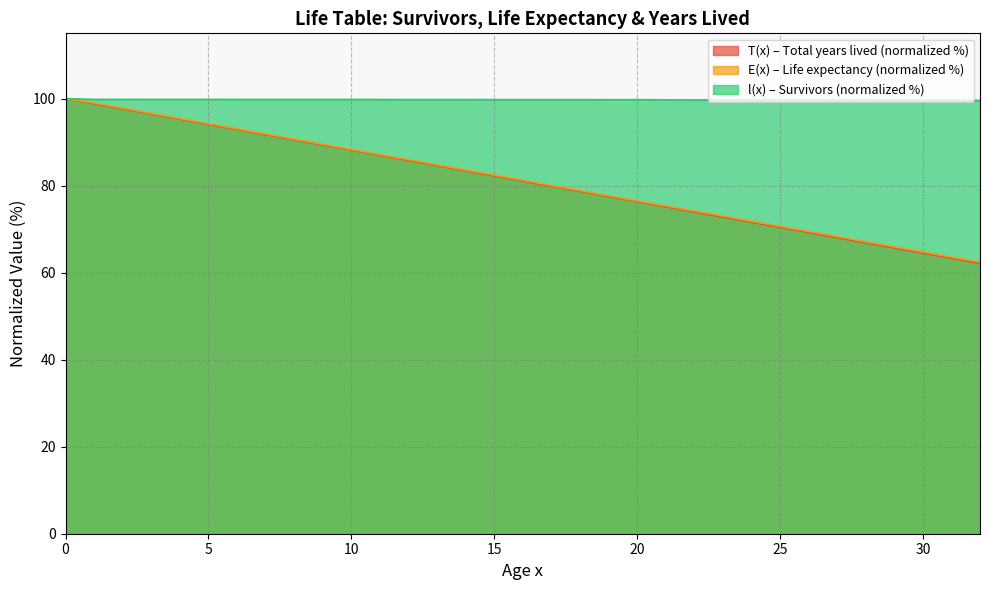

Rank the series by their maximum value, from lowest to highest.

T(x), E(x), l(x)